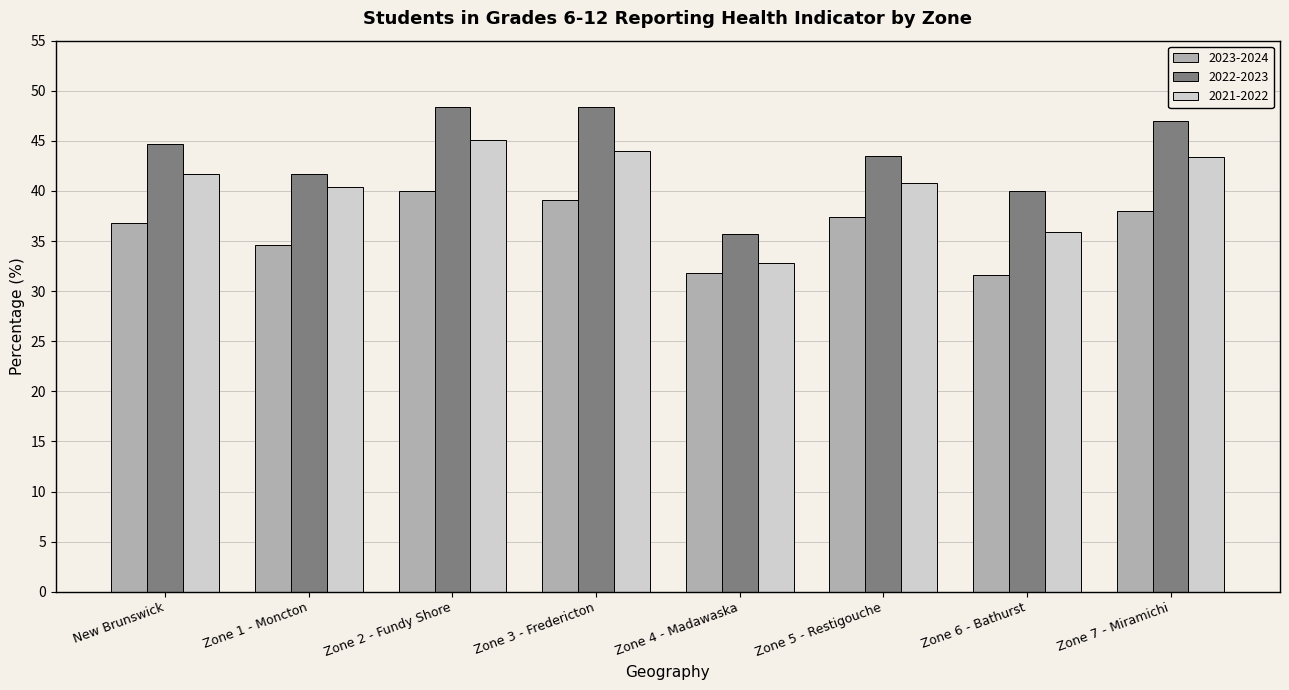

List the series in order of their peak value, lowest first.

2023-2024, 2021-2022, 2022-2023